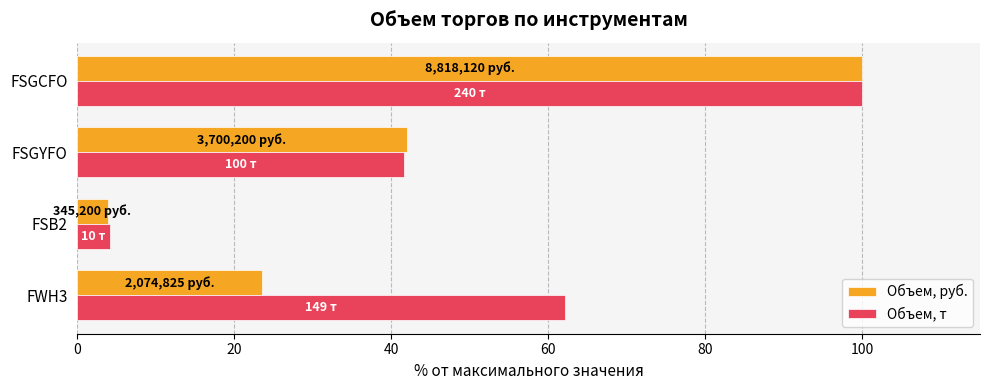

The Объем, т series shows 74.0 at FSGYFO. True or false?

False